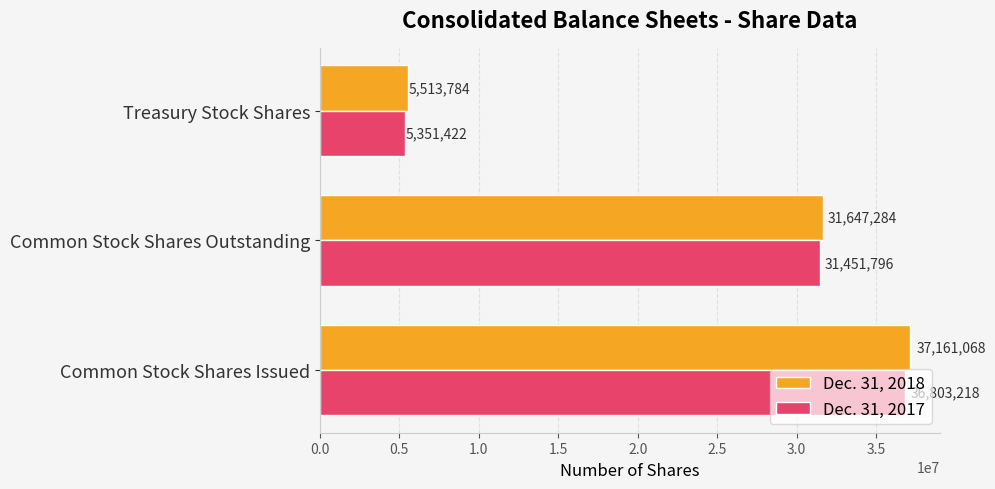

How many values in the Dec. 31, 2017 series are below 31451796?

1